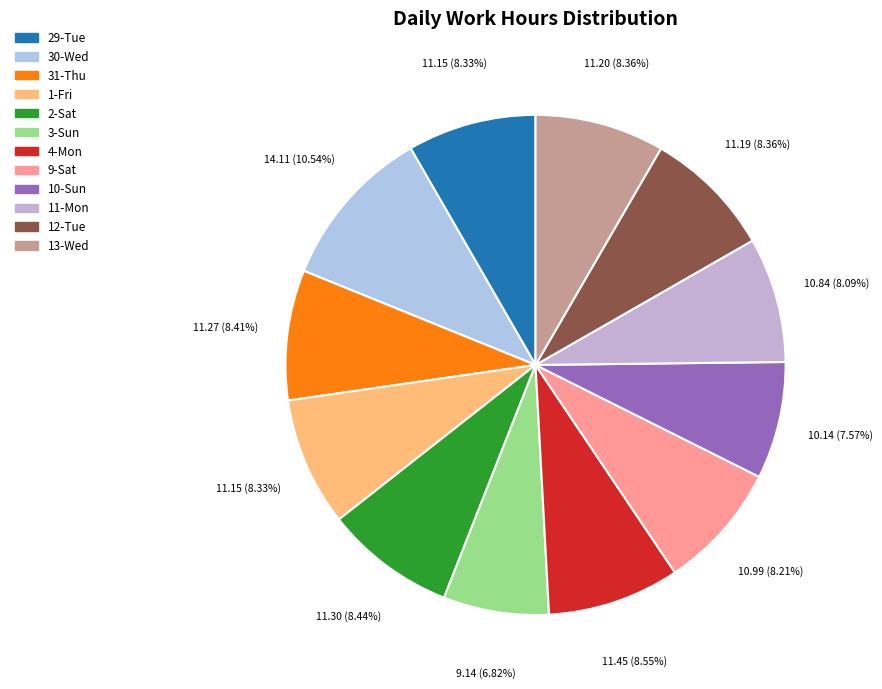

The 31-Thu slice represents 8% of the pie. True or false?

True